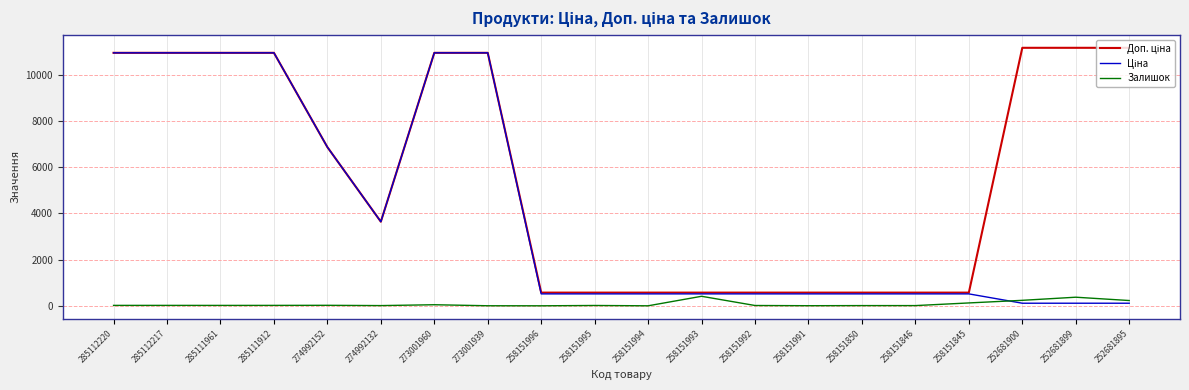

What is the spread (max minus min) of values at 258151993?

159.0